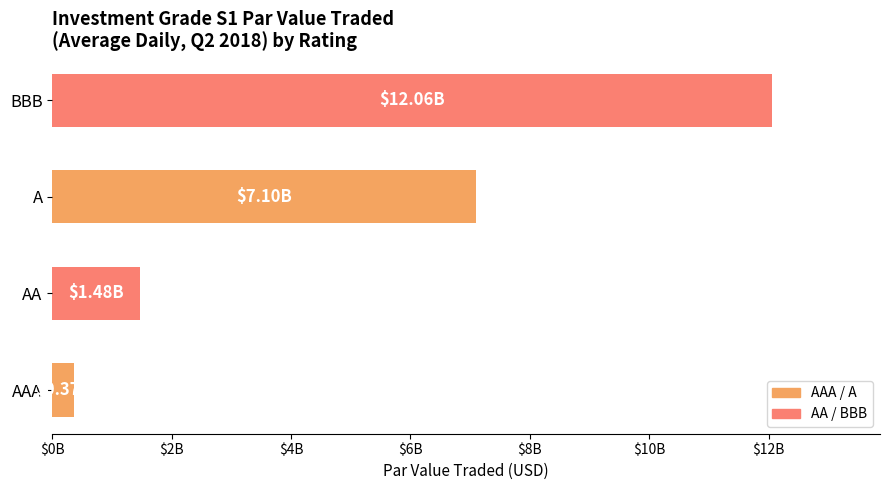

Does the chart contain any negative values?

No